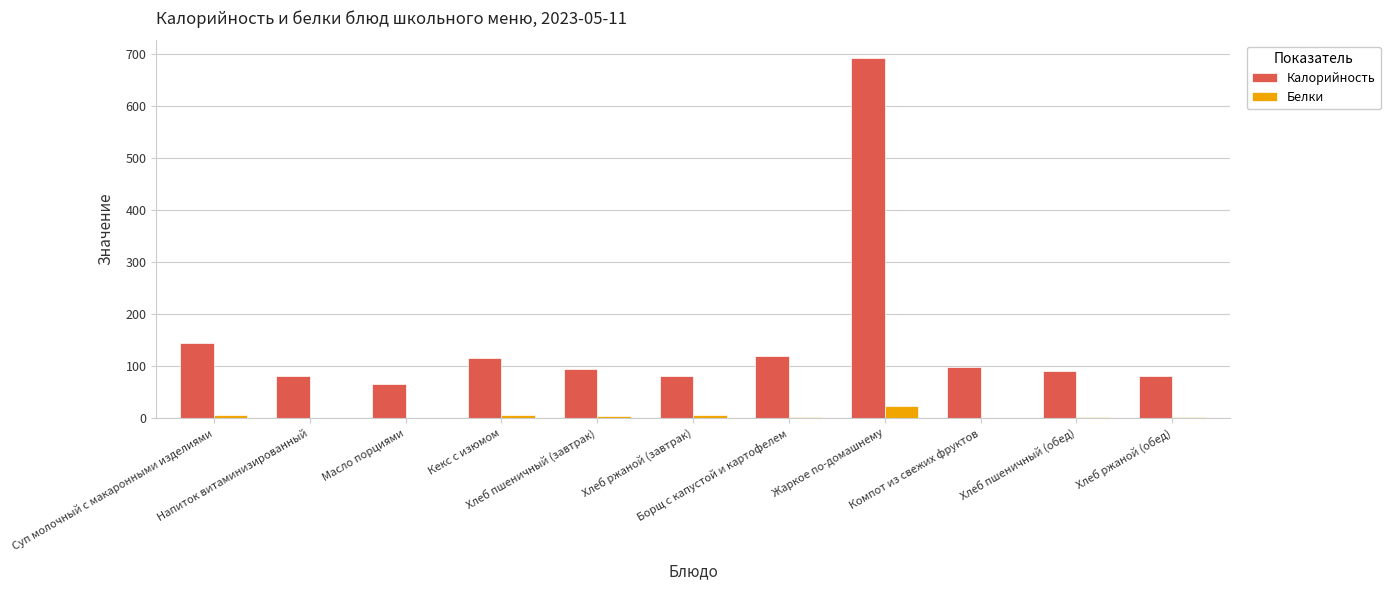

Does the chart contain stacked bars?

No